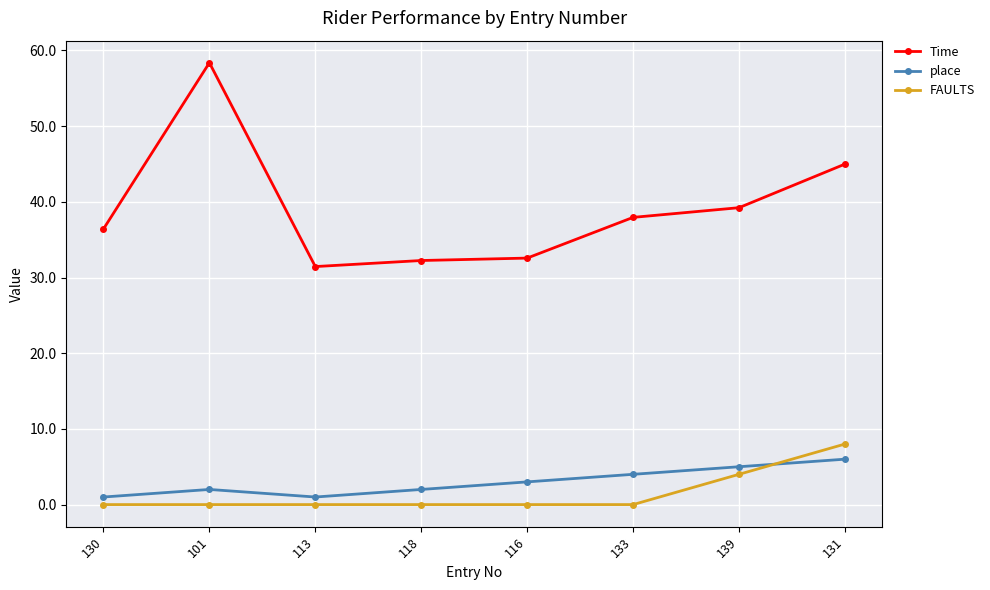

At 130, list the series in order from smallest to largest.

FAULTS, place, Time